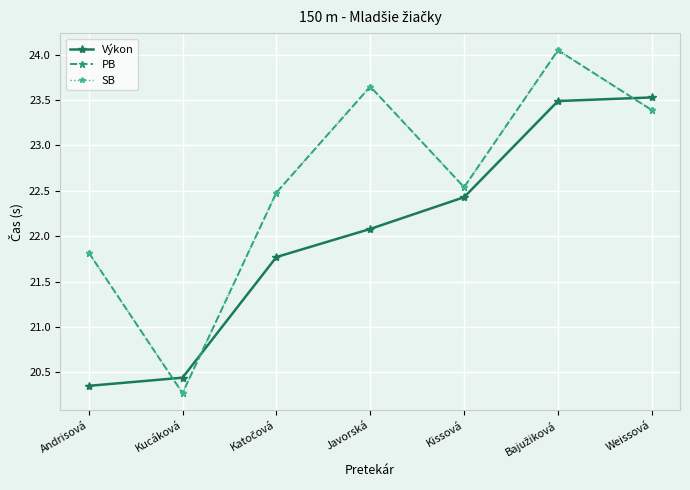

List the labels in order of SB value, largest first.

Bajužiková, Javorská, Weissová, Kissová, Katočová, Andrisová, Kucáková